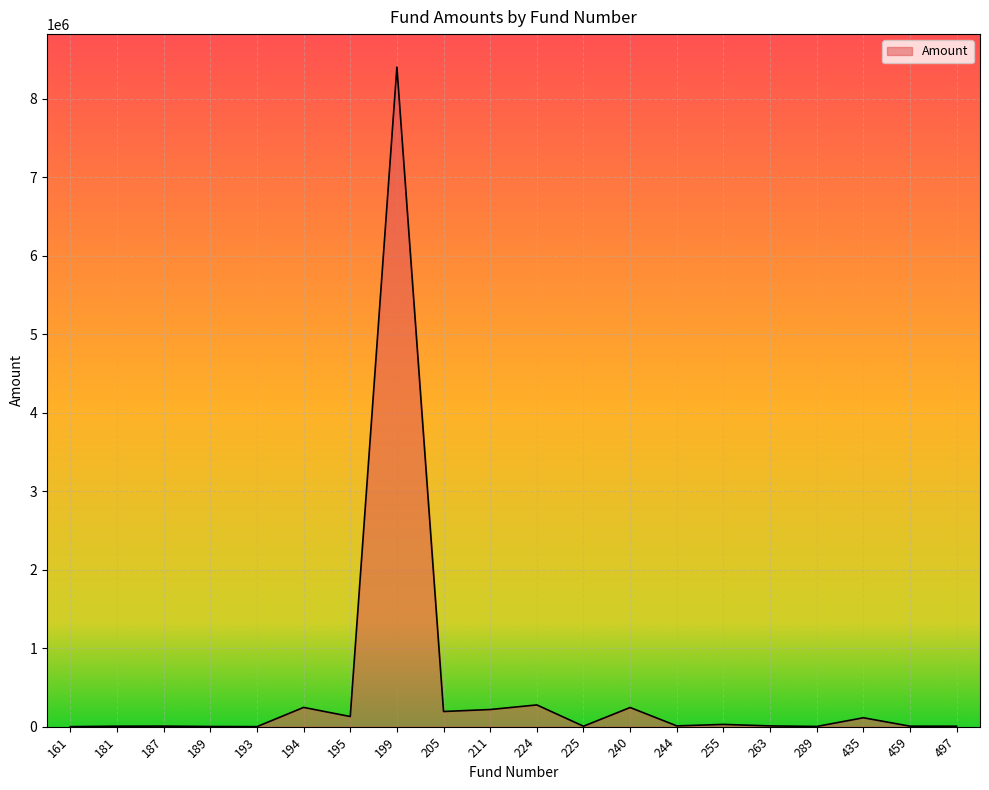

What is the greatest value displayed?

8401674.2